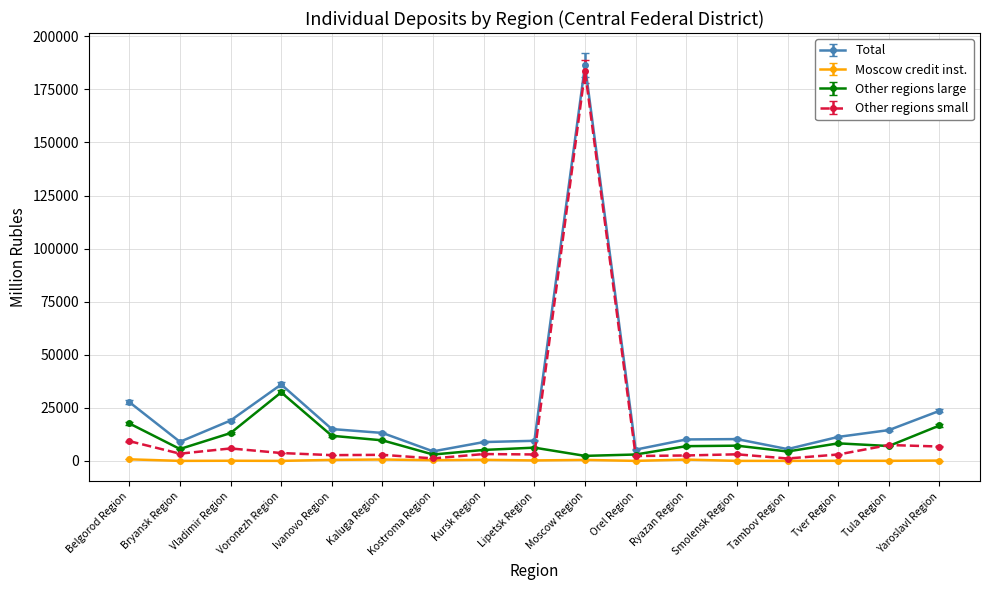

What is the approximate value of Other regions small at Vladimir Region?

5862